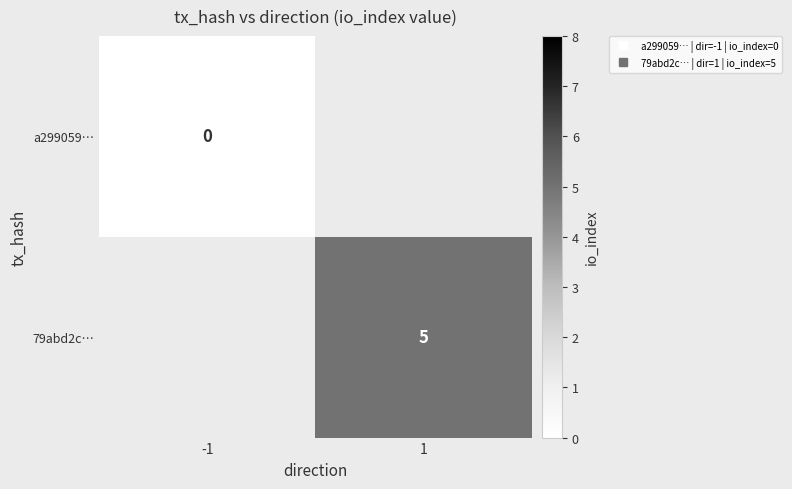

The value of 79abd2c… at 1 is 6.8. True or false?

False